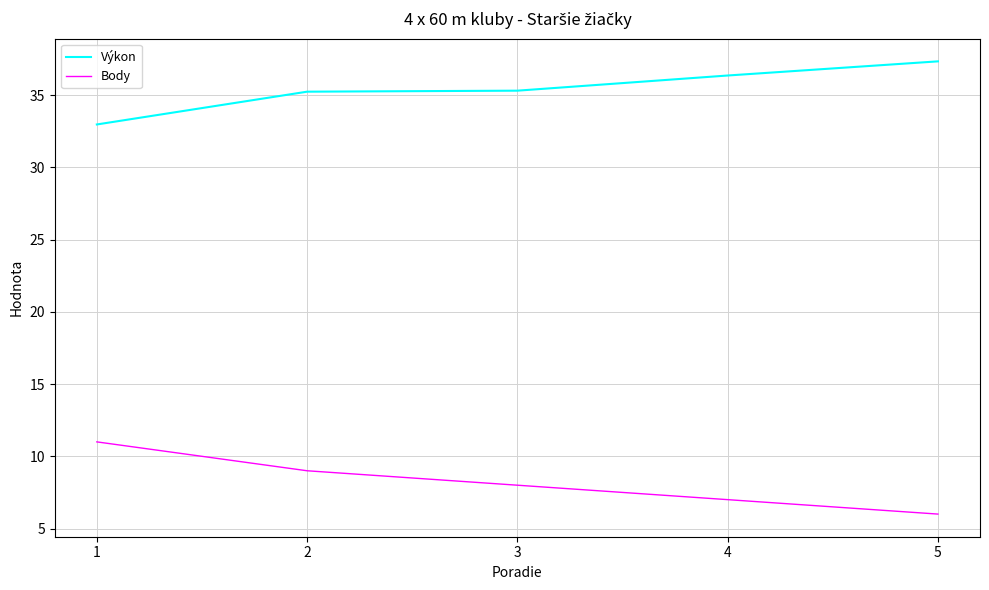

The Výkon series shows 51.5 at 3. True or false?

False